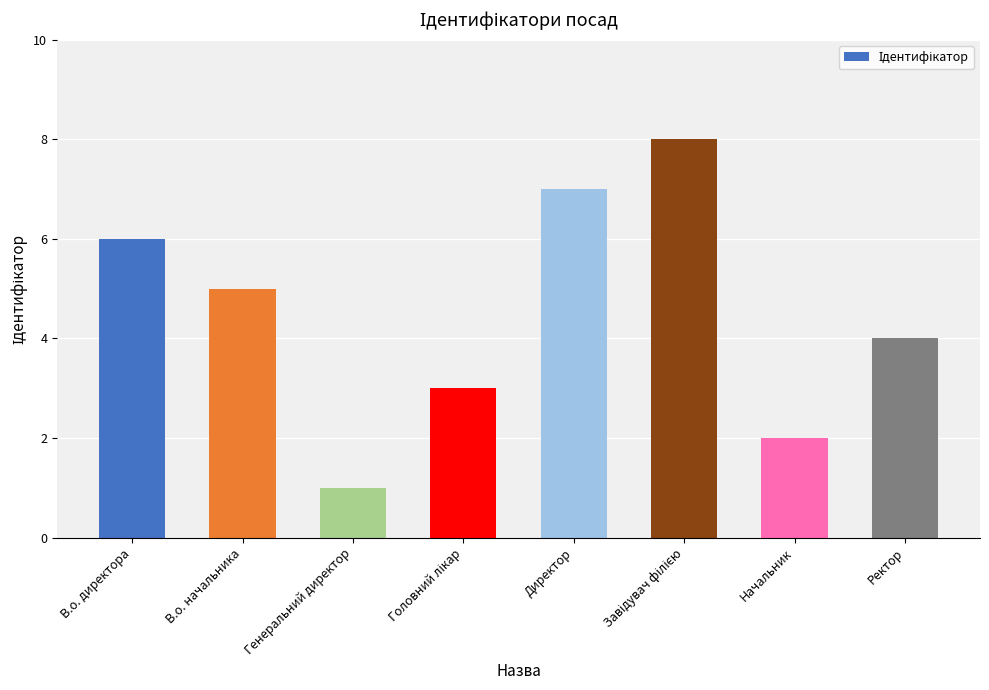

What is the label of the 6th bar from the right?

Генеральний директор